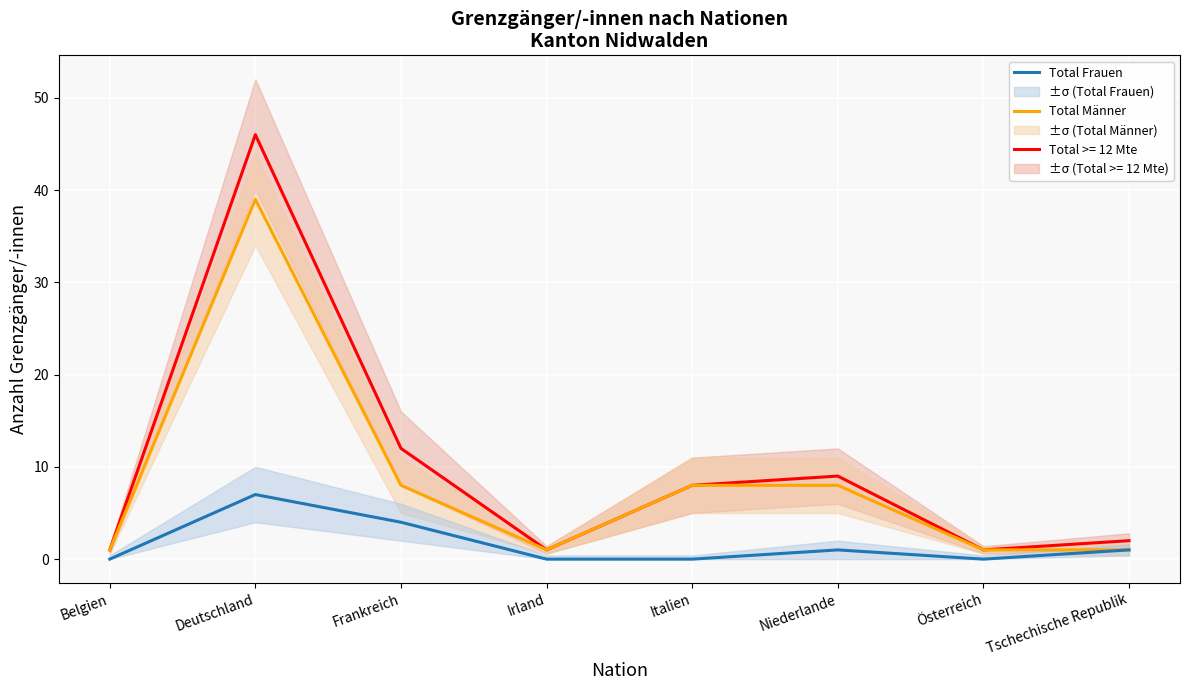

What is the value of the Total Männer point at the 4th from the left?

1